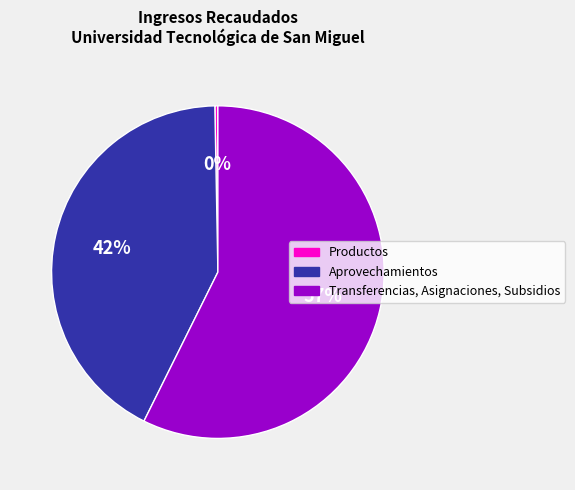

Rank the categories by value from lowest to highest.

Productos, Aprovechamientos, Transferencias, Asignaciones, Subsidios